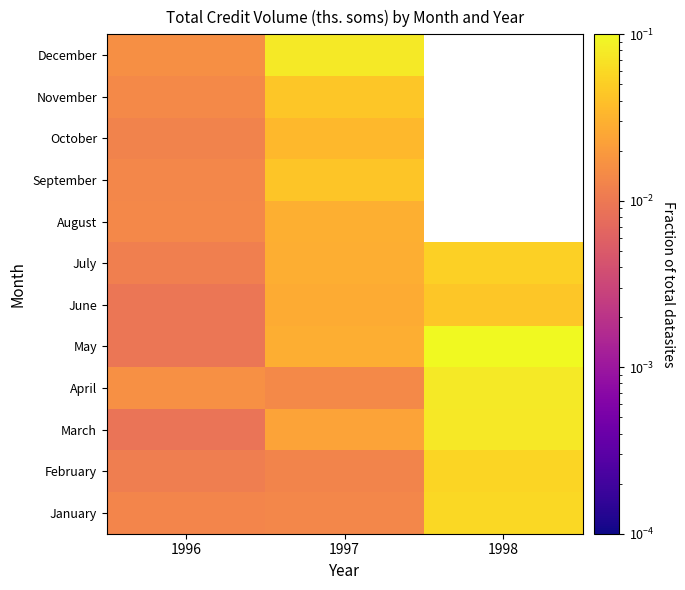

Which label corresponds to the largest value in the chart?

1998